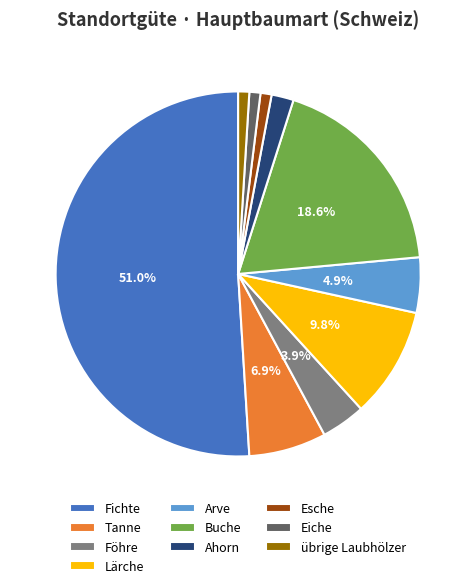

What percentage is NOT represented by Arve?

95.1%